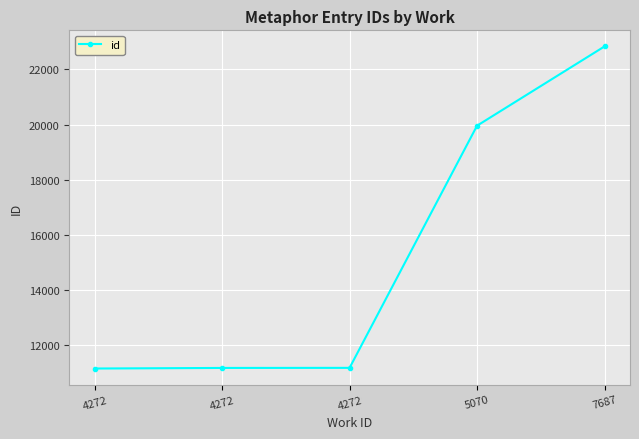

How many lines are shown in the chart?

1